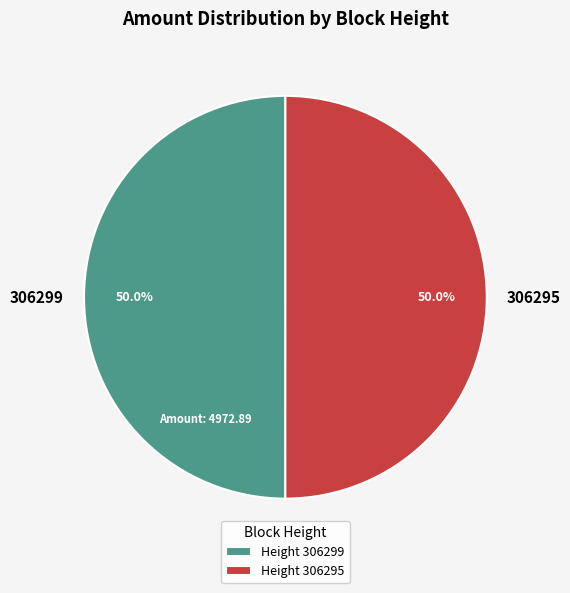

True or false: 306299 accounts for 63% of the total.

False